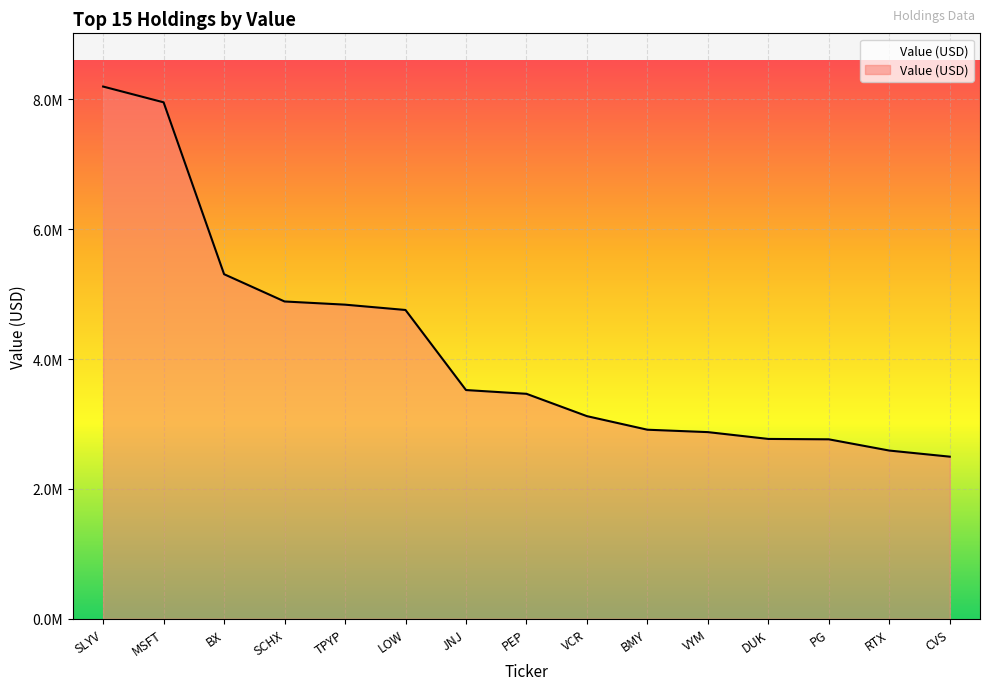

What is the difference between the maximum and minimum values?

5700000